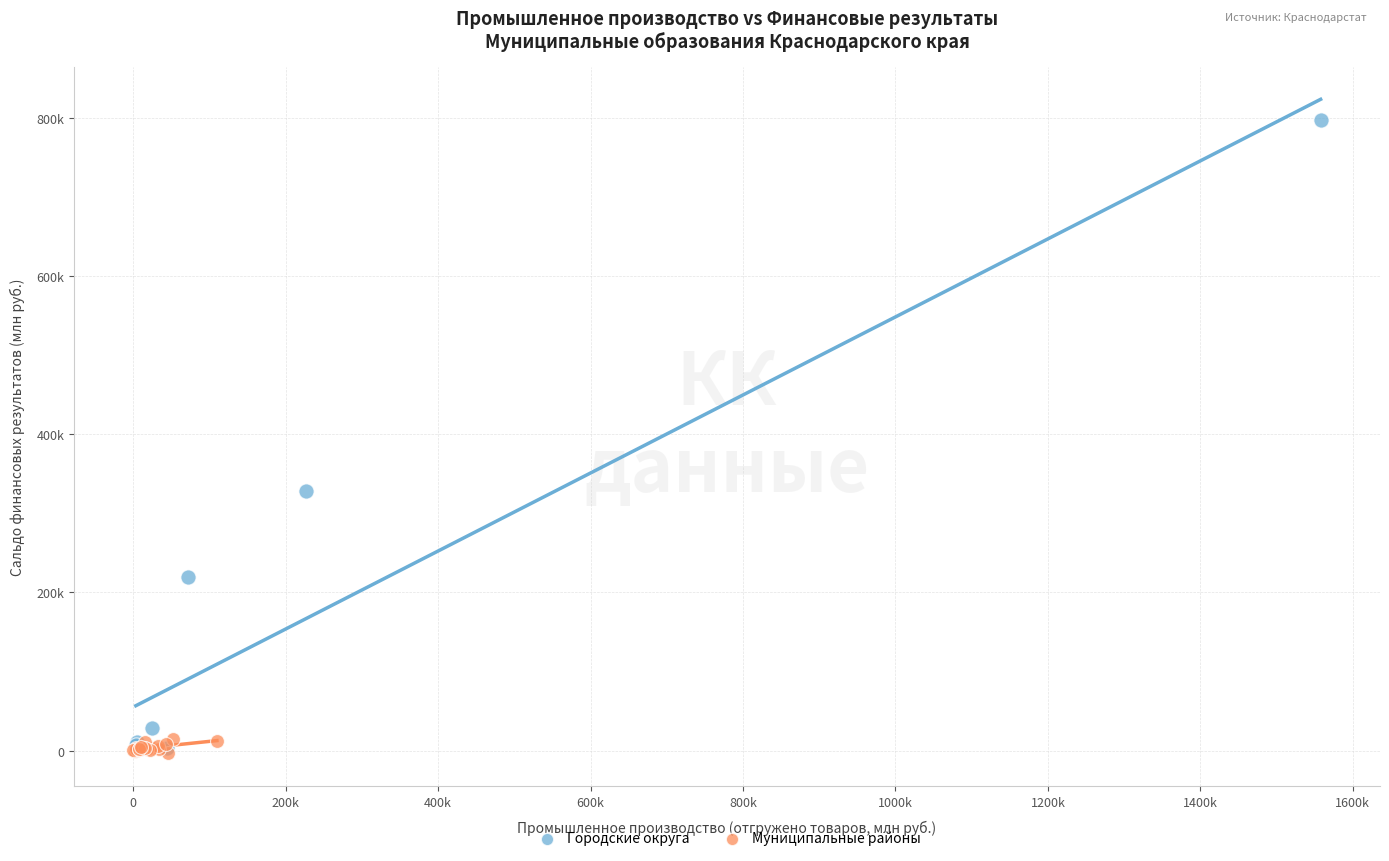

What are all the series names shown in the legend?

Городские округа, Муниципальные районы